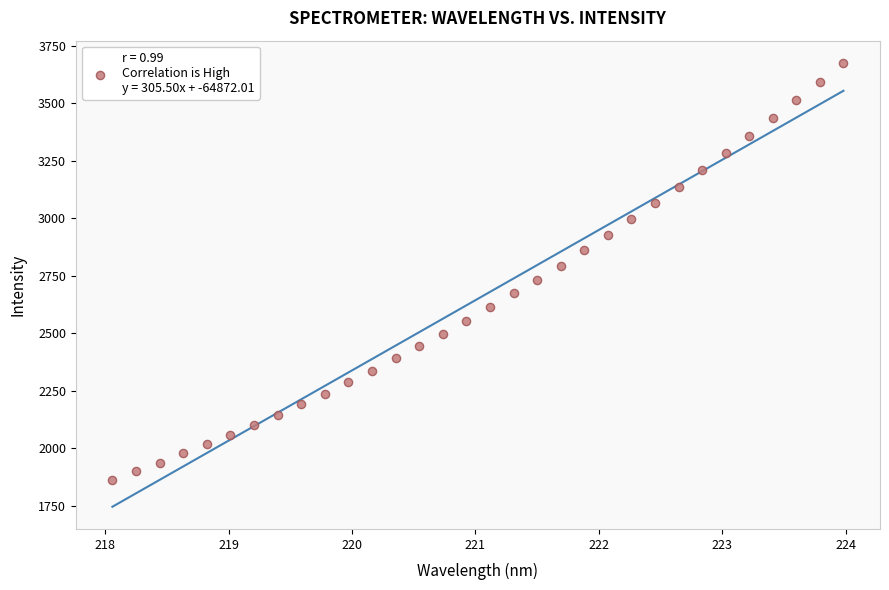

What is the range of X values (max minus min)?

5.9